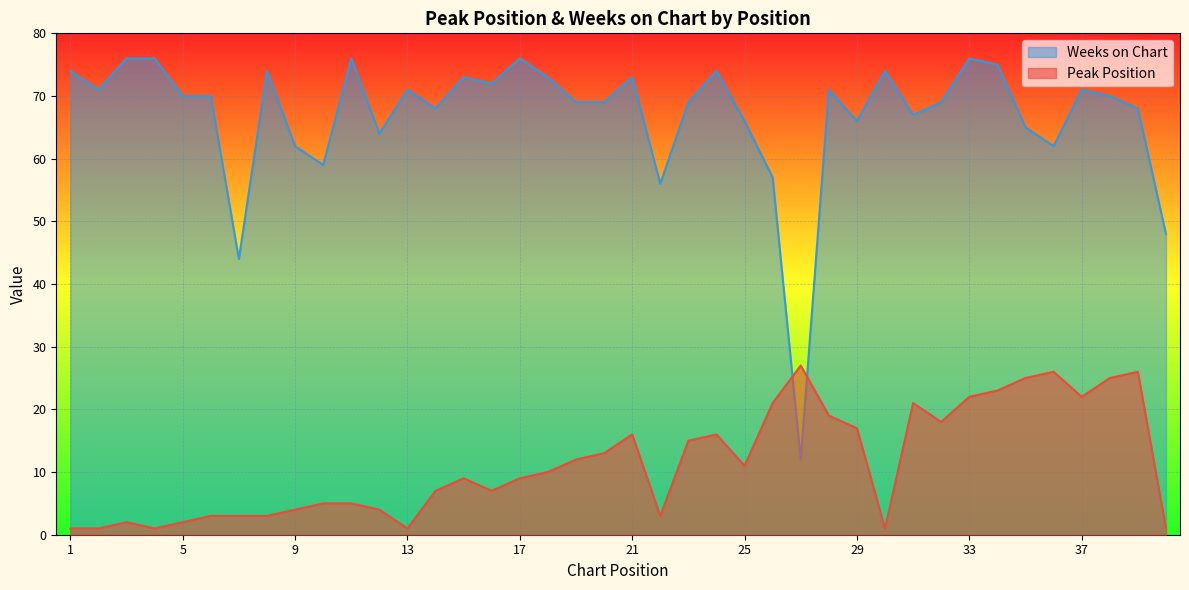

Is it true that Peak Position equals 26 at 39?

True